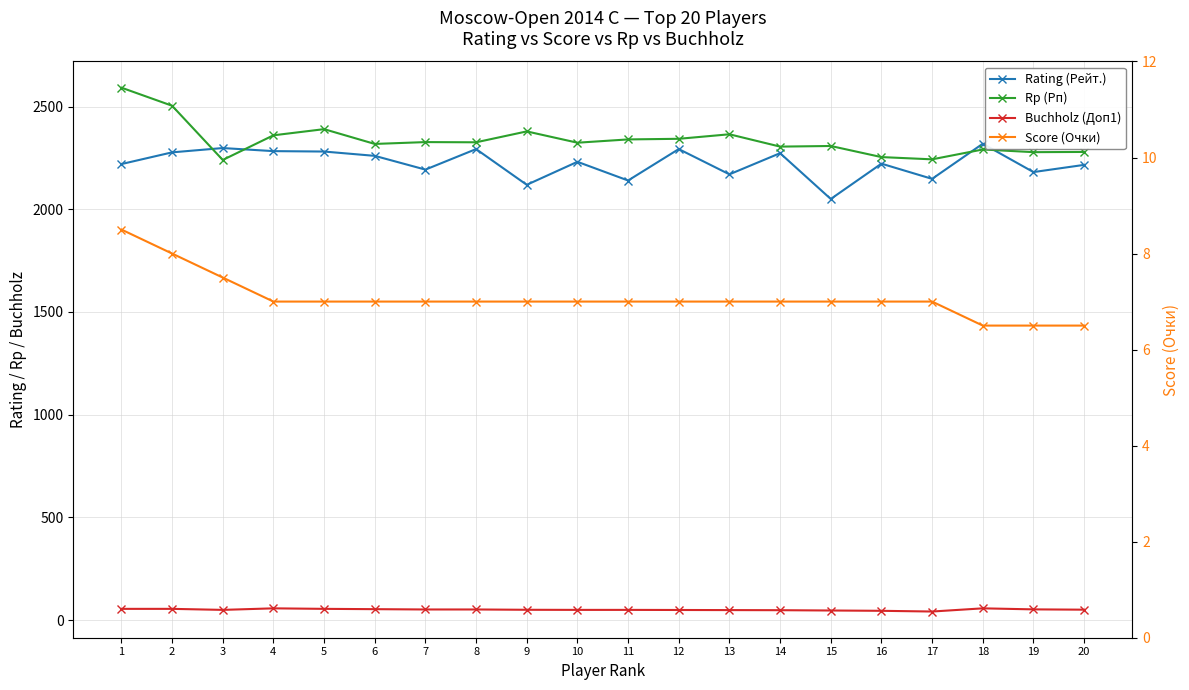

Which series has the largest range (max minus min)?

Rp (Рп)